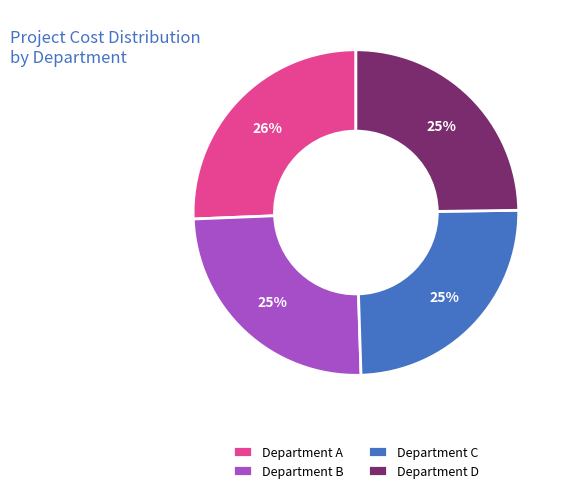

What is the ratio of the value at Department A to the value at Department C?

1.0